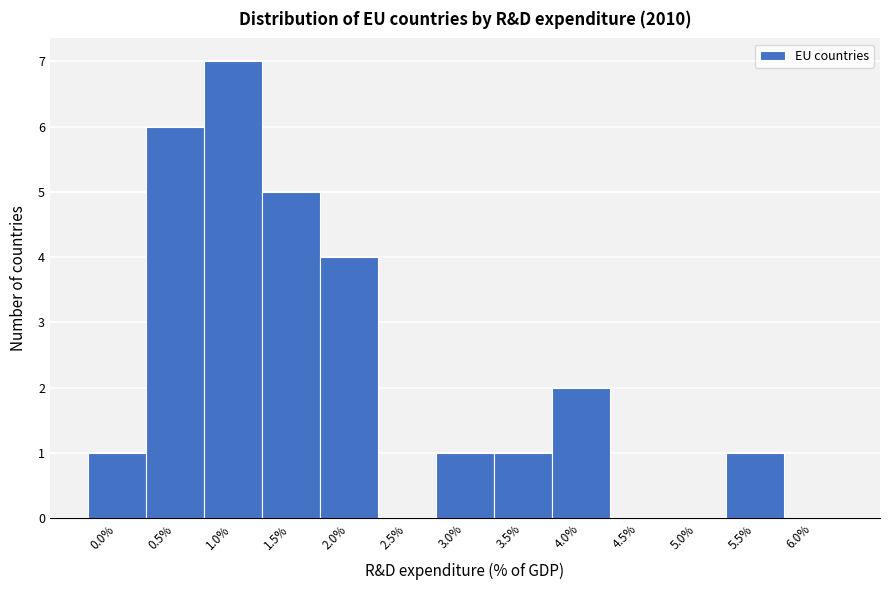

Reading left to right, what are all the values shown in this chart?

0.0%=1	0.5%=6	1.0%=7	1.5%=5	2.0%=4	2.5%=0	3.0%=1	3.5%=1	4.0%=2	4.5%=0	5.0%=0	5.5%=1	6.0%=0